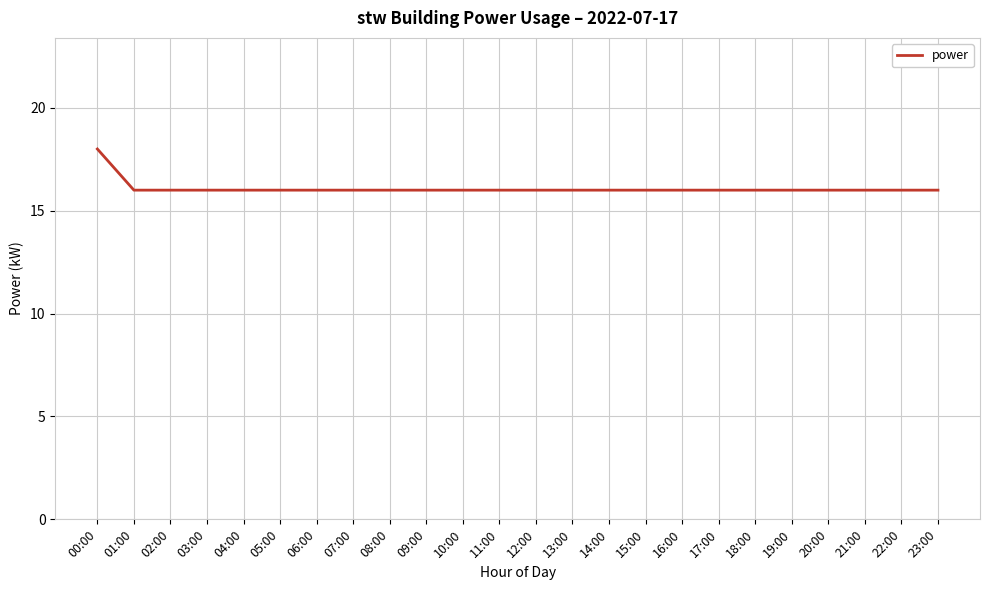

What is the sum of all values?

386